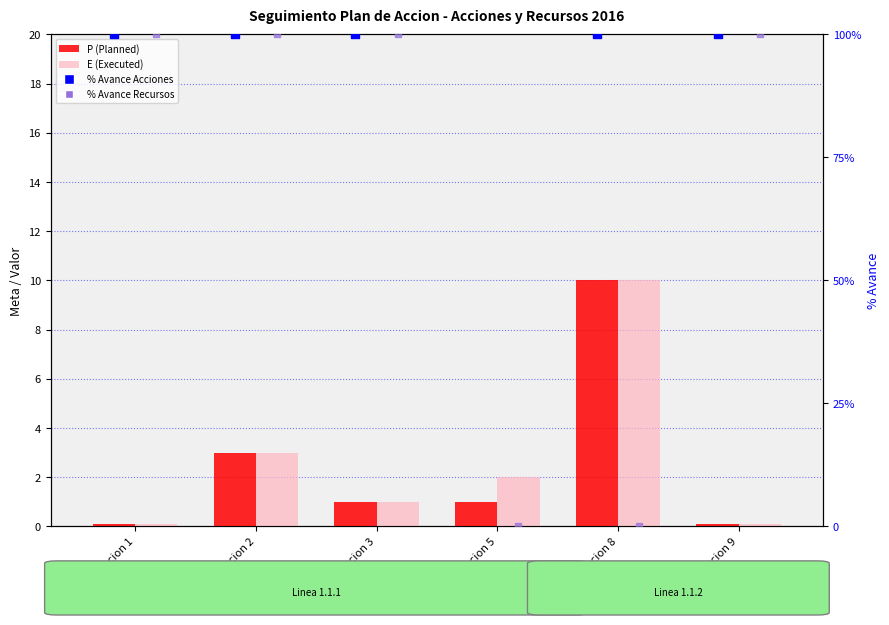

Which series has the largest total across all categories?

% Avance Acciones